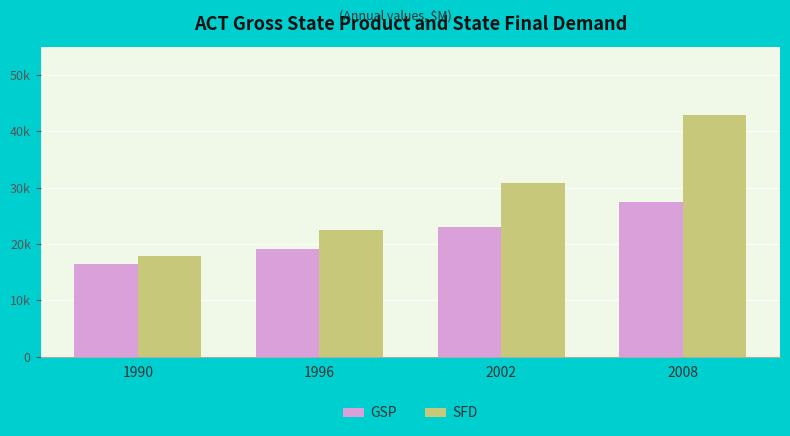

Are the bars grouped side by side (vs. stacked)?

Yes